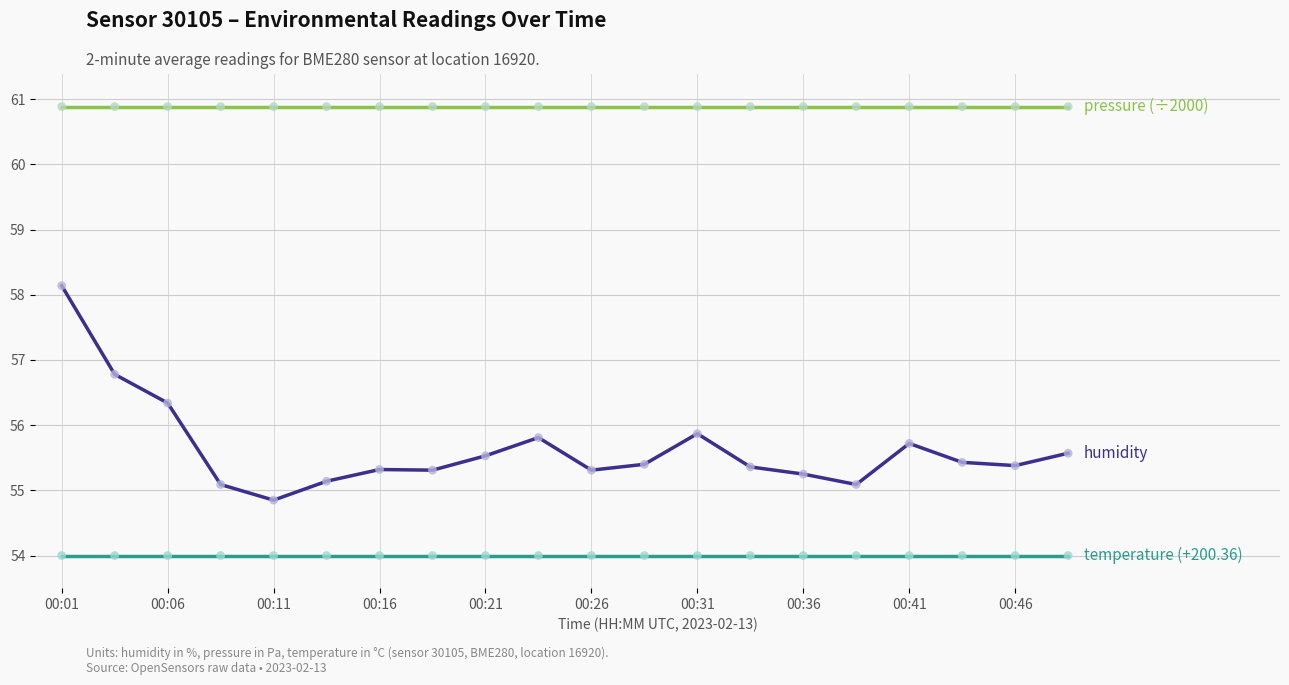

What is the minimum value shown in the chart?

54.0